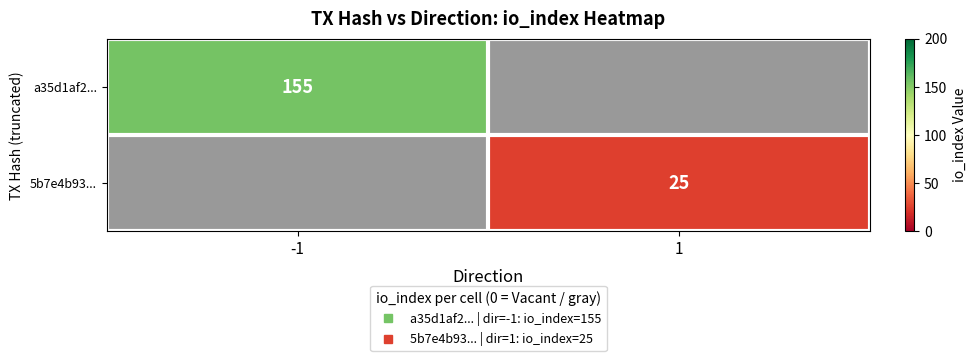

What is the difference between the 5b7e4b93... values at 1 and -1?

25